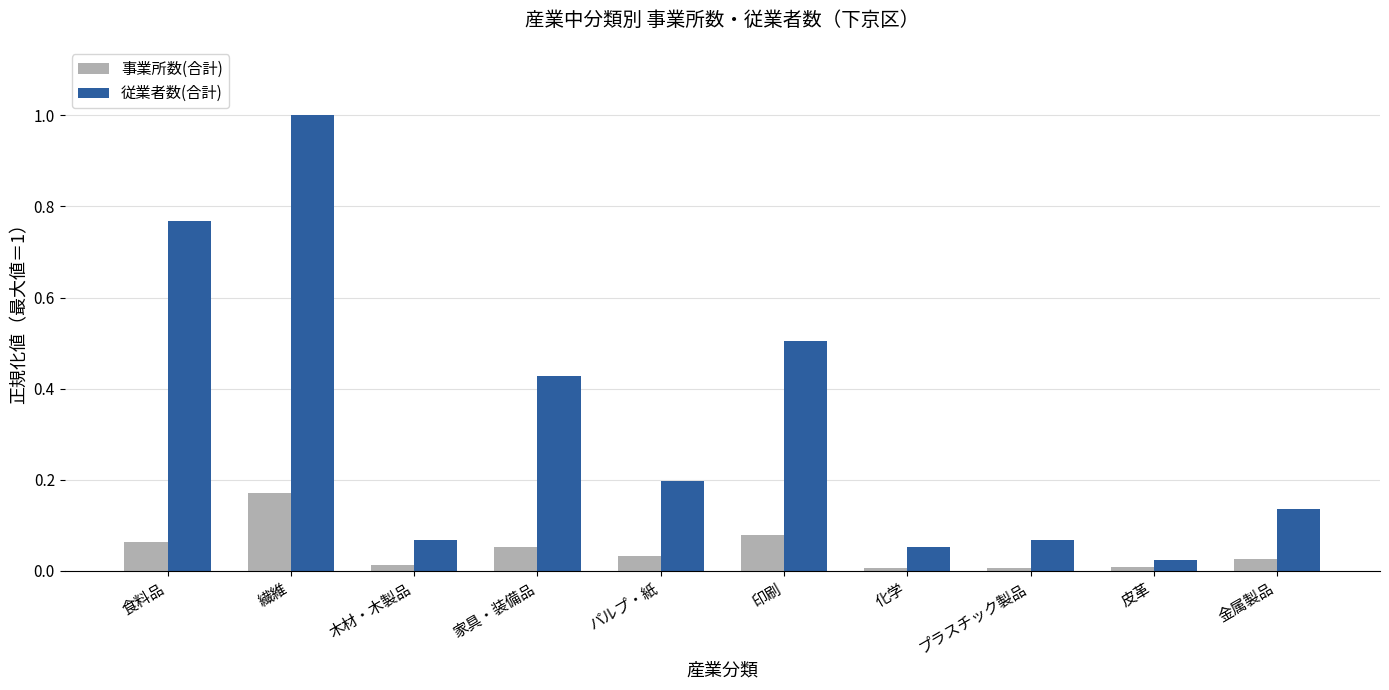

At which label is 従業者数(合計) closest to 0?

皮革